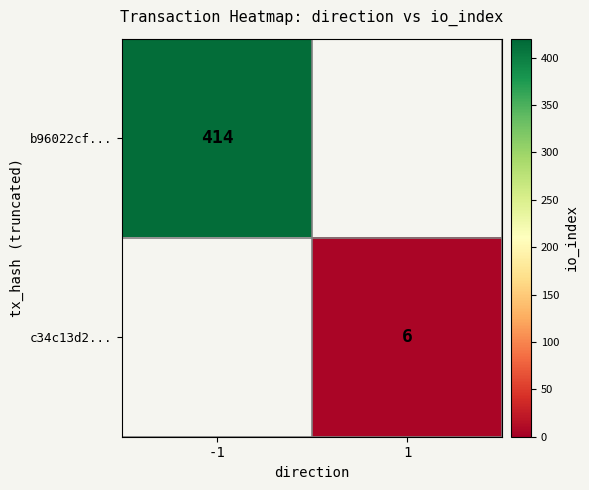

The b96022cf... series shows 414 at -1. True or false?

True